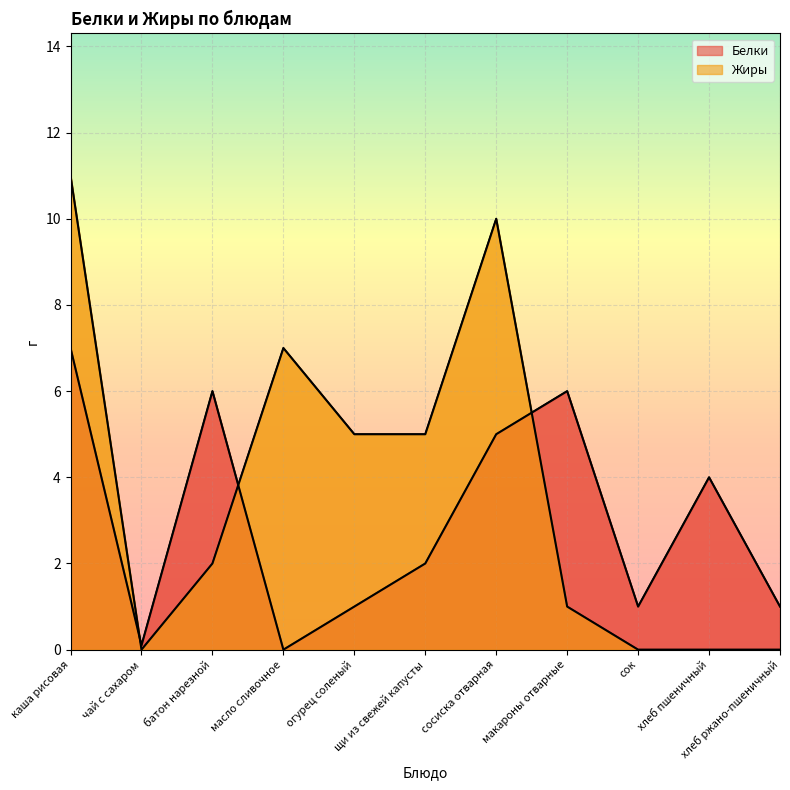

How many positive values does the Белки series have?

10